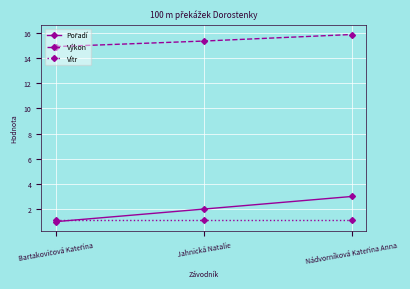

What is the greatest value displayed?

15.9